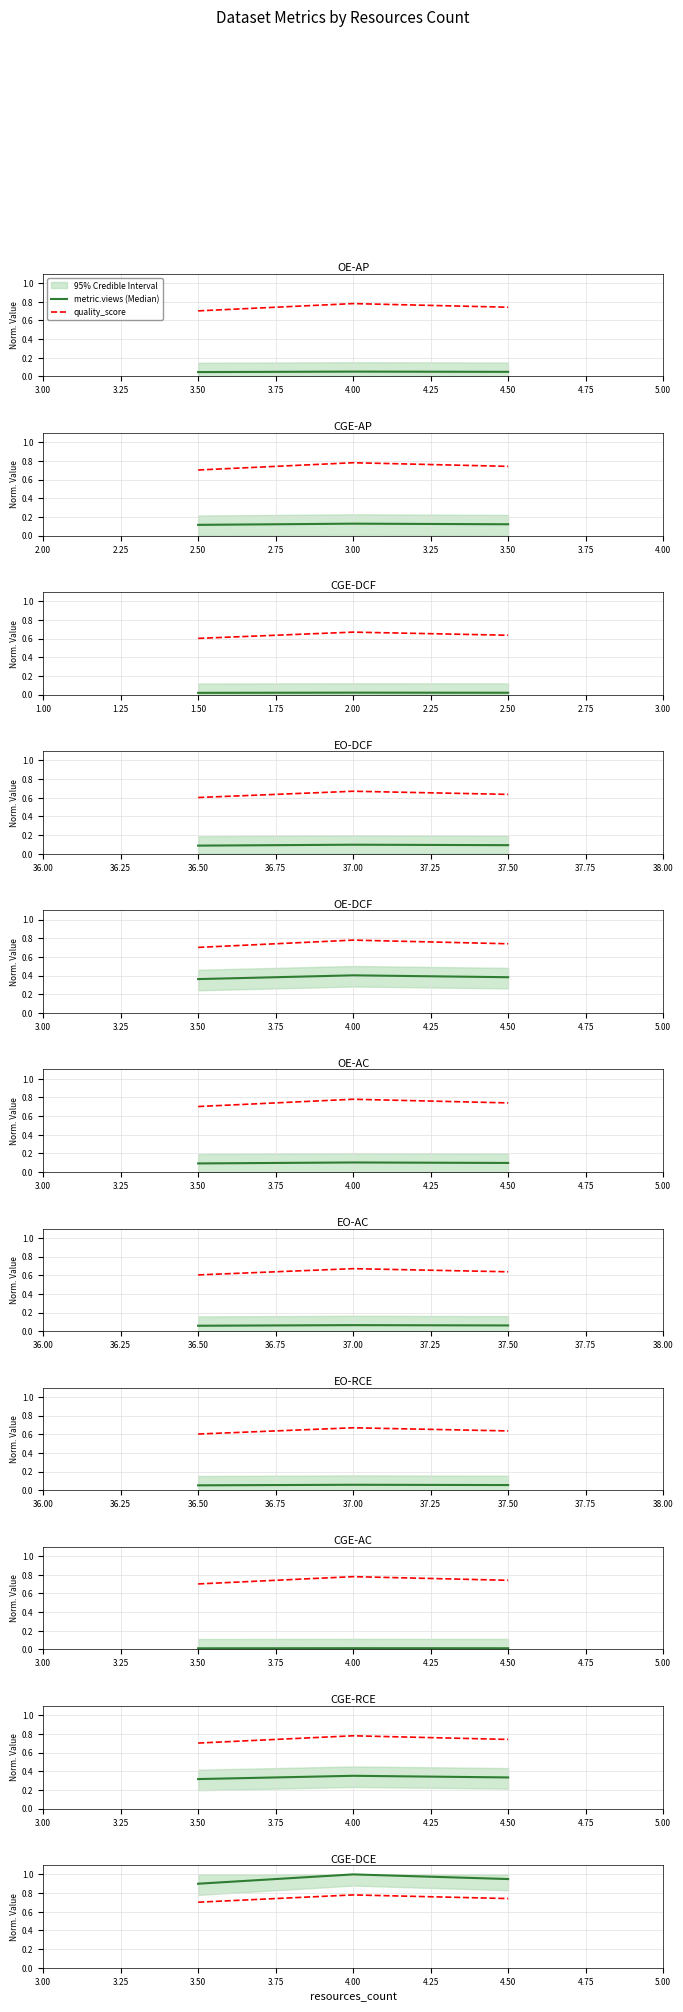

The value of quality_score at 3.50 is 1.1. True or false?

False